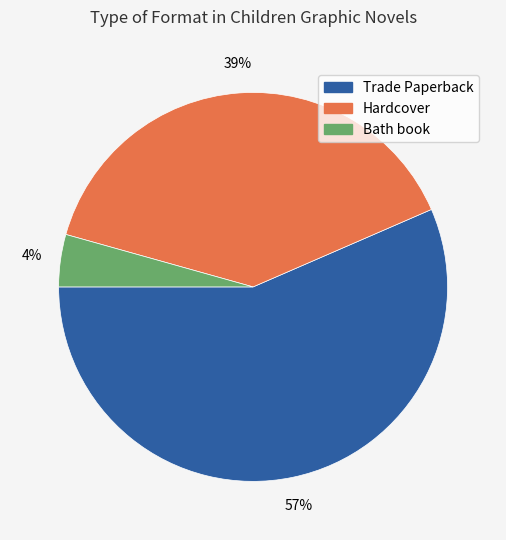

What is the smallest slice in the pie chart?

Bath book